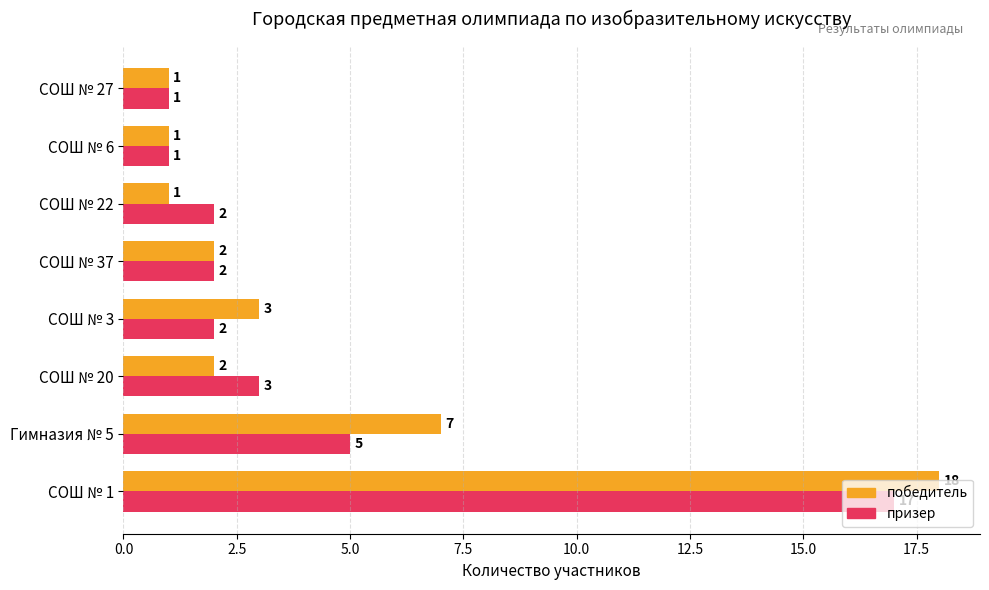

What is the sum of all призер values?

33